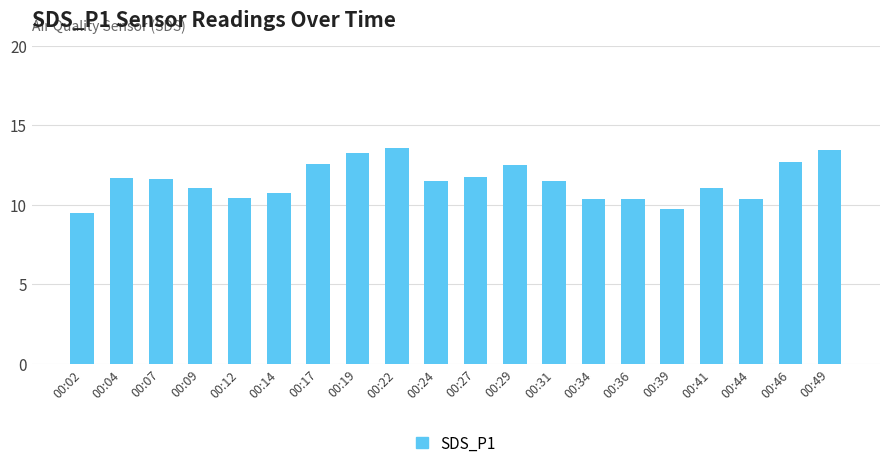

Which has a higher value, 00:02 or 00:27?

00:27